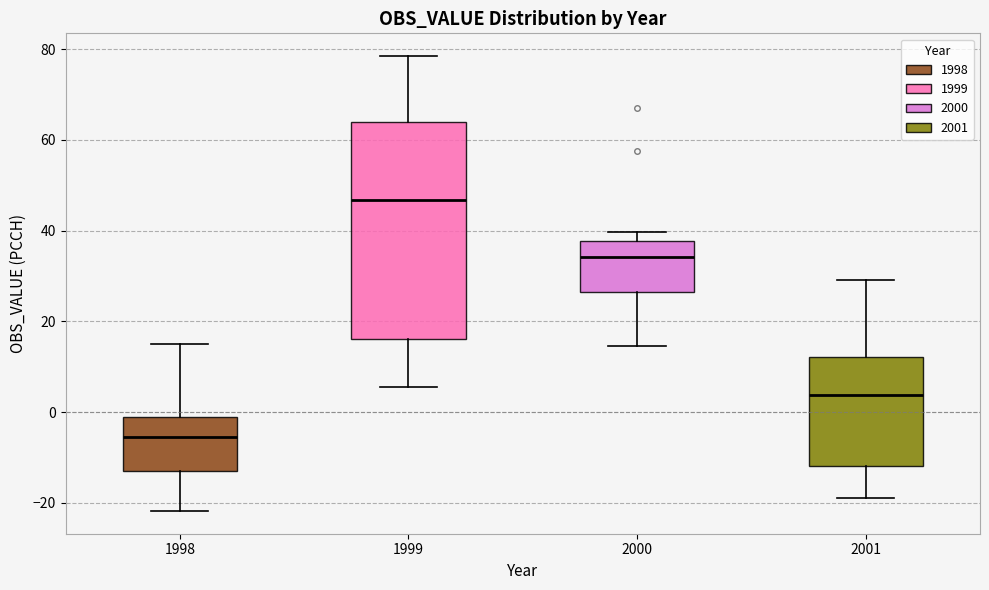

Which box is the tallest, from its lower edge to its upper edge?

1999